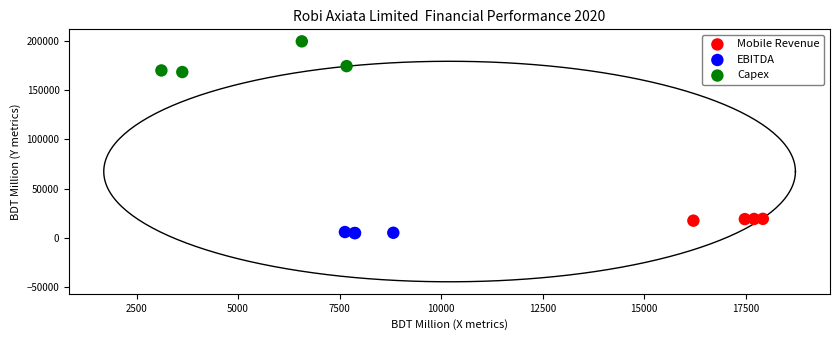

Which series contains the lowest Y value?

EBITDA